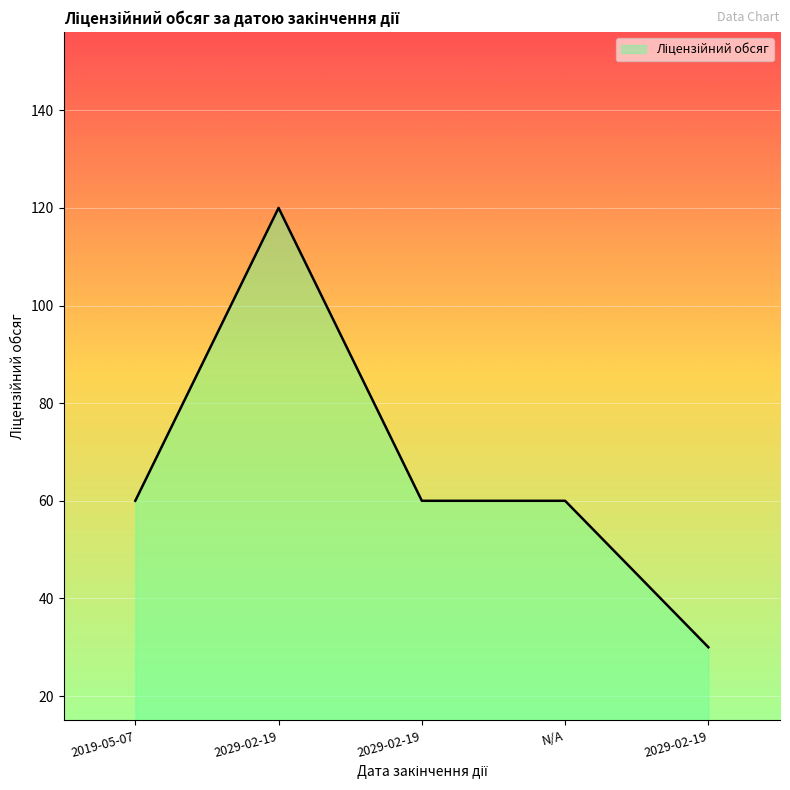

Is it true that the value at 2029-02-19 is 8?

False